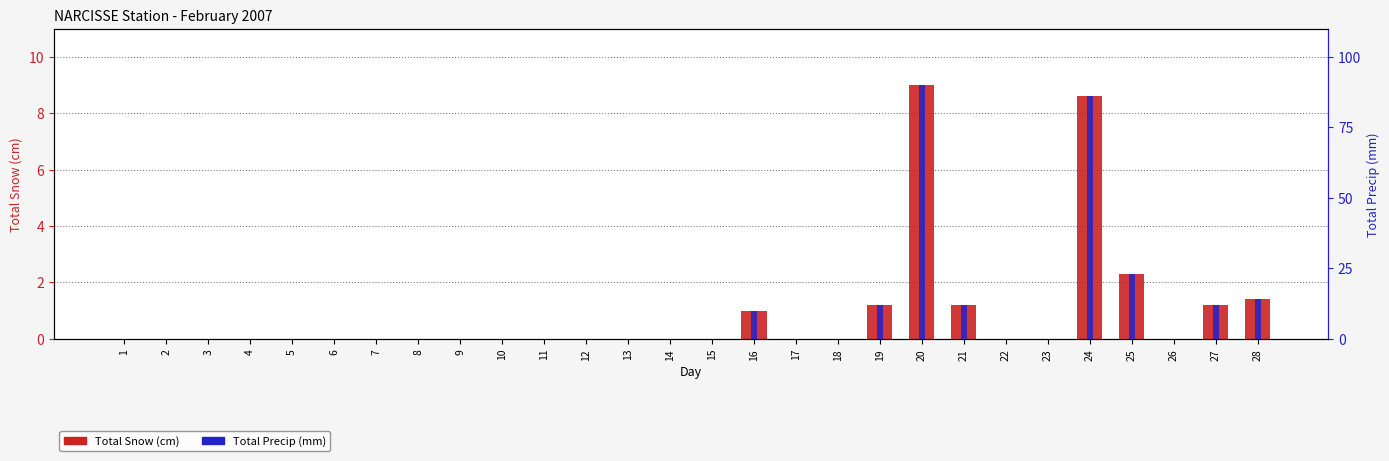

Is the value of Total Precip (mm) at 9 greater than the value of Total Snow (cm) at 10?

No